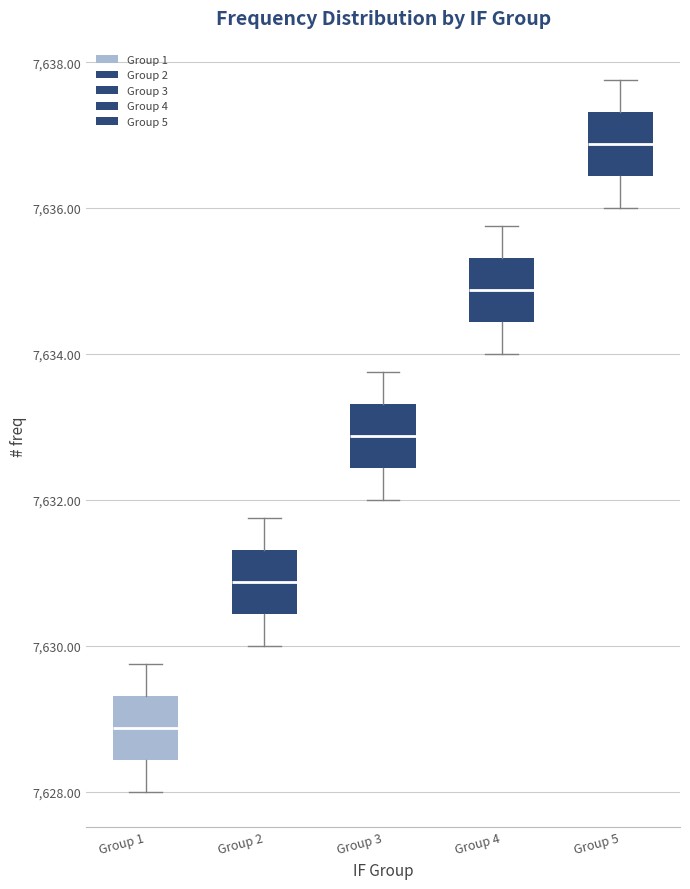

Reading left to right, transcribe this box plot: for each box, give where its median line is, the range the box spans, and where its two whiskers end, as read against the y-axis. The values are not printed on the chart, so give them approximately, as read against the axis.

Group 1: median 7628.8, box 7628.4 to 7629.4, whiskers 7628.0 to 7629.8
Group 2: median 7630.8, box 7630.4 to 7631.4, whiskers 7630.0 to 7631.8
Group 3: median 7632.8, box 7632.4 to 7633.4, whiskers 7632.0 to 7633.8
Group 4: median 7634.8, box 7634.4 to 7635.4, whiskers 7634.0 to 7635.8
Group 5: median 7636.8, box 7636.4 to 7637.4, whiskers 7636.0 to 7637.8